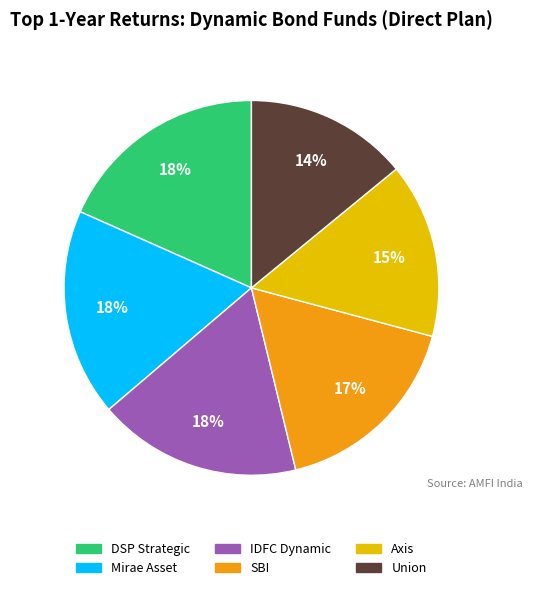

To the nearest percent, what is the average slice percentage?

17%